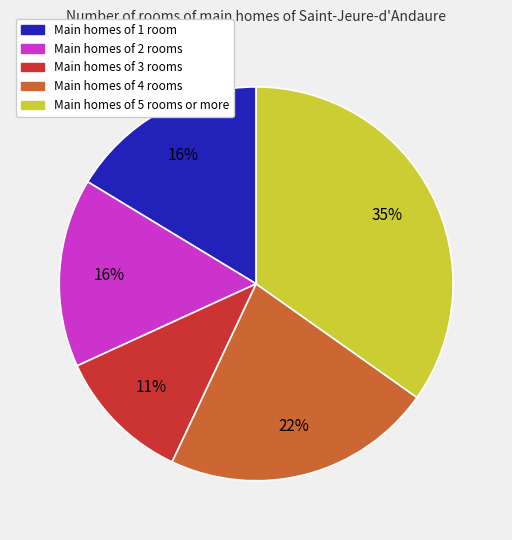

Is there a majority slice in this chart?

No